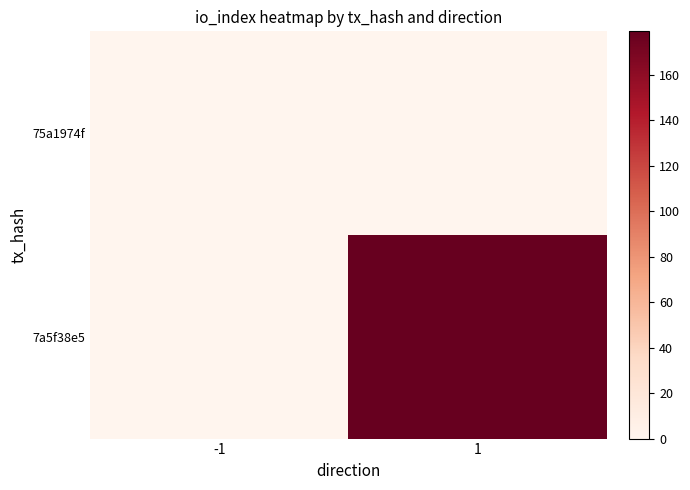

At which category is the sum across all series the highest?

1